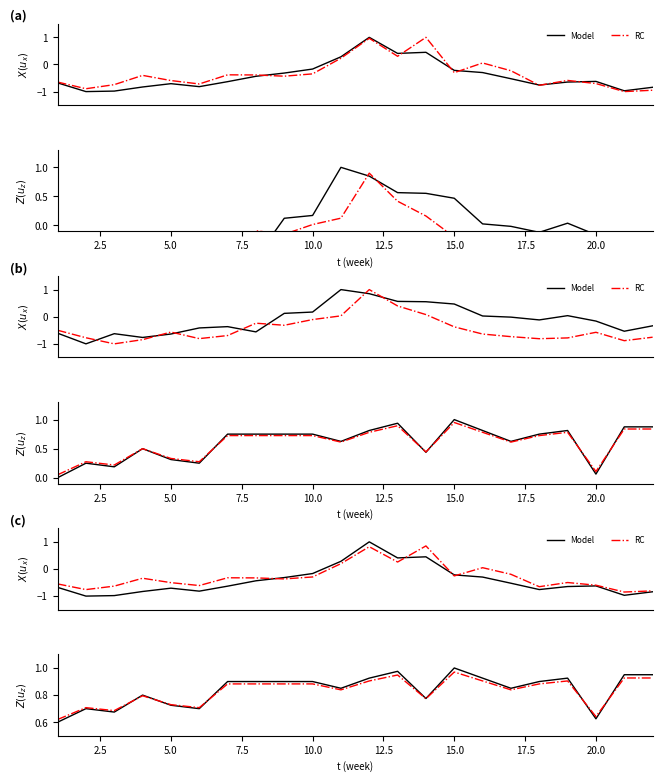

Which series has the largest total across all categories?

Model